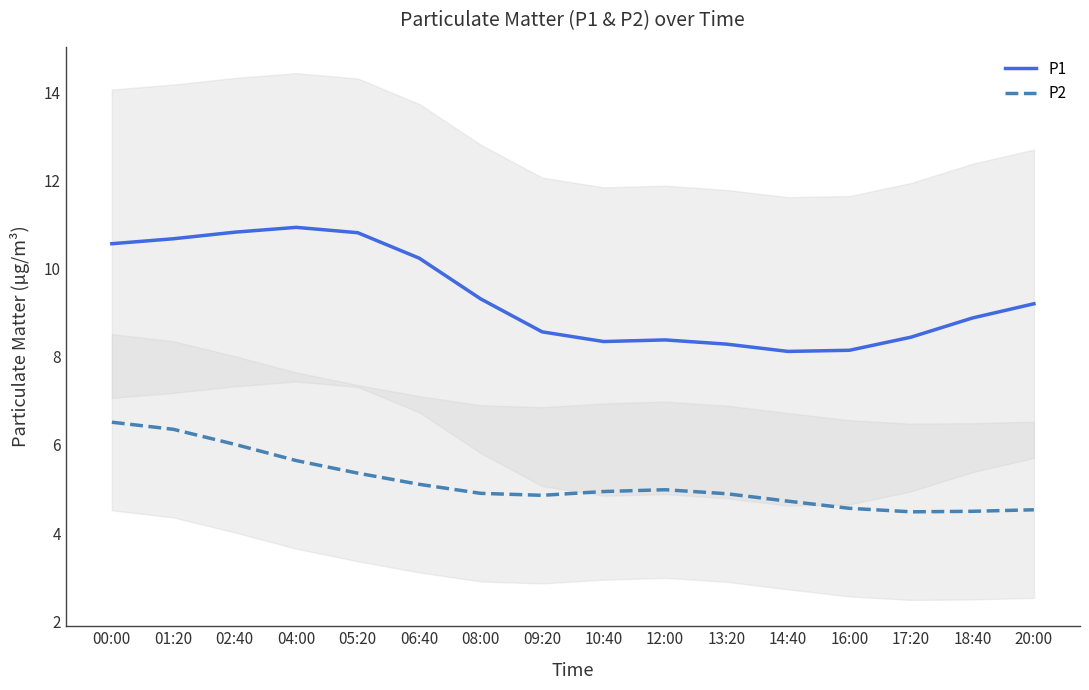

Which category has the highest value across all series?

04:00